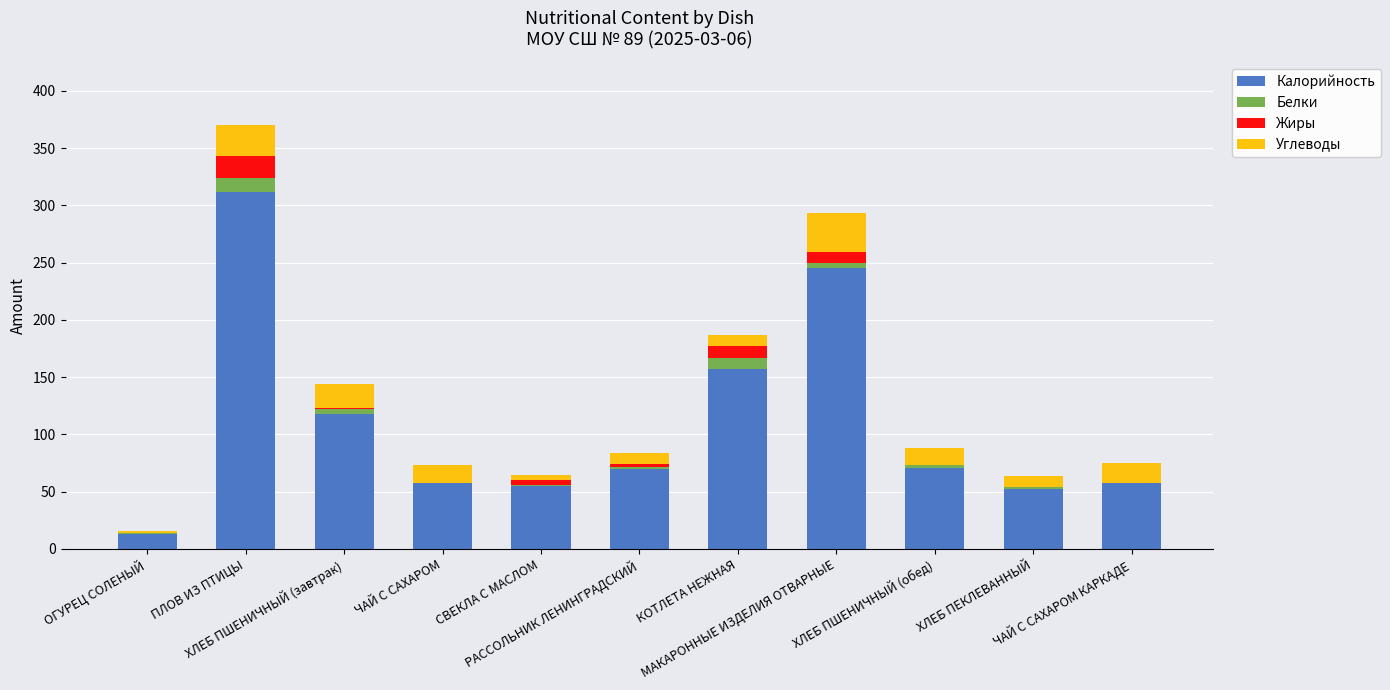

True or false: Калорийность has a value of 58 at ЧАЙ С САХАРОМ КАРКАДЕ.

True